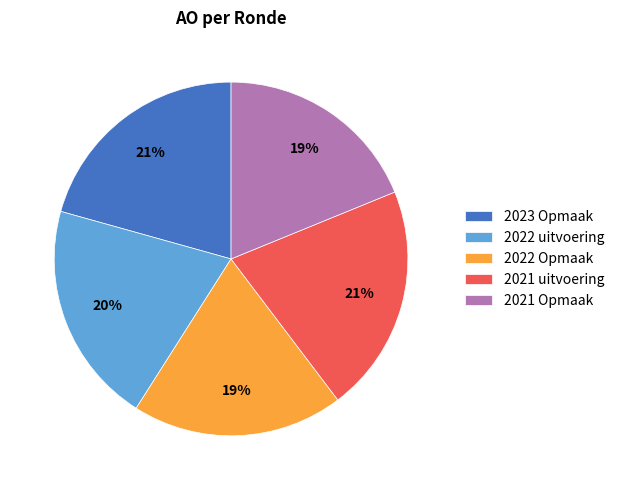

To the nearest percent, what is the difference between the largest and smallest slice percentages?

2%